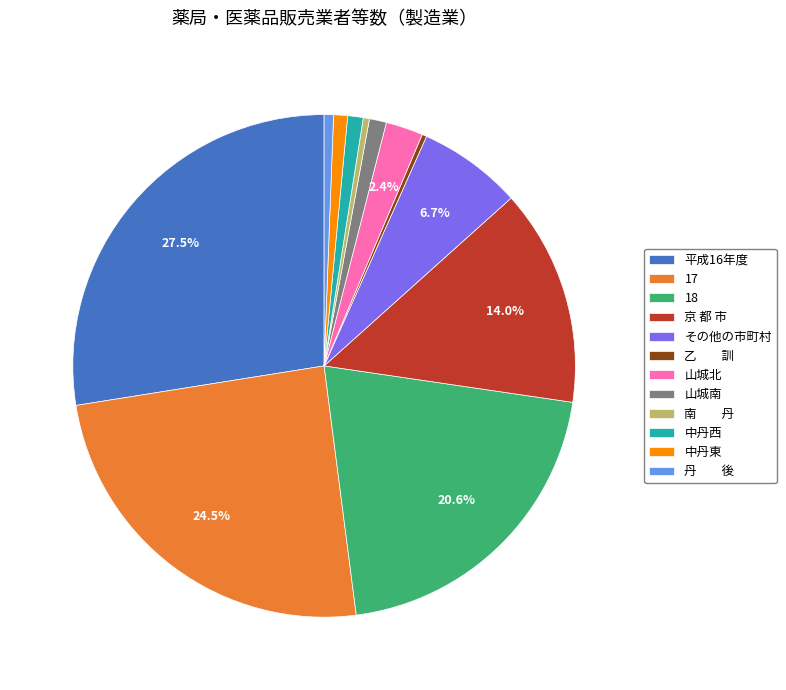

How much of the chart is everything except 平成16年度?

72.5%